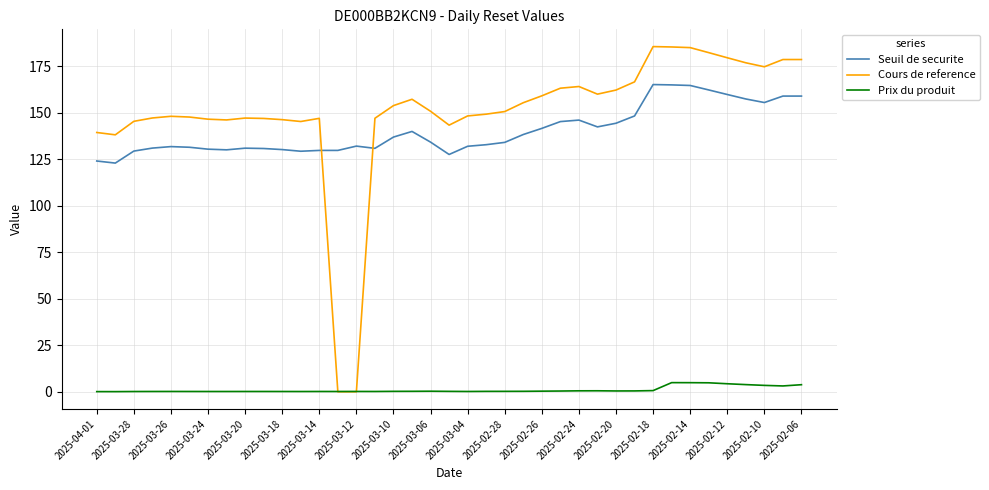

How many intersections are there between Cours de reference and Seuil de securite?

2